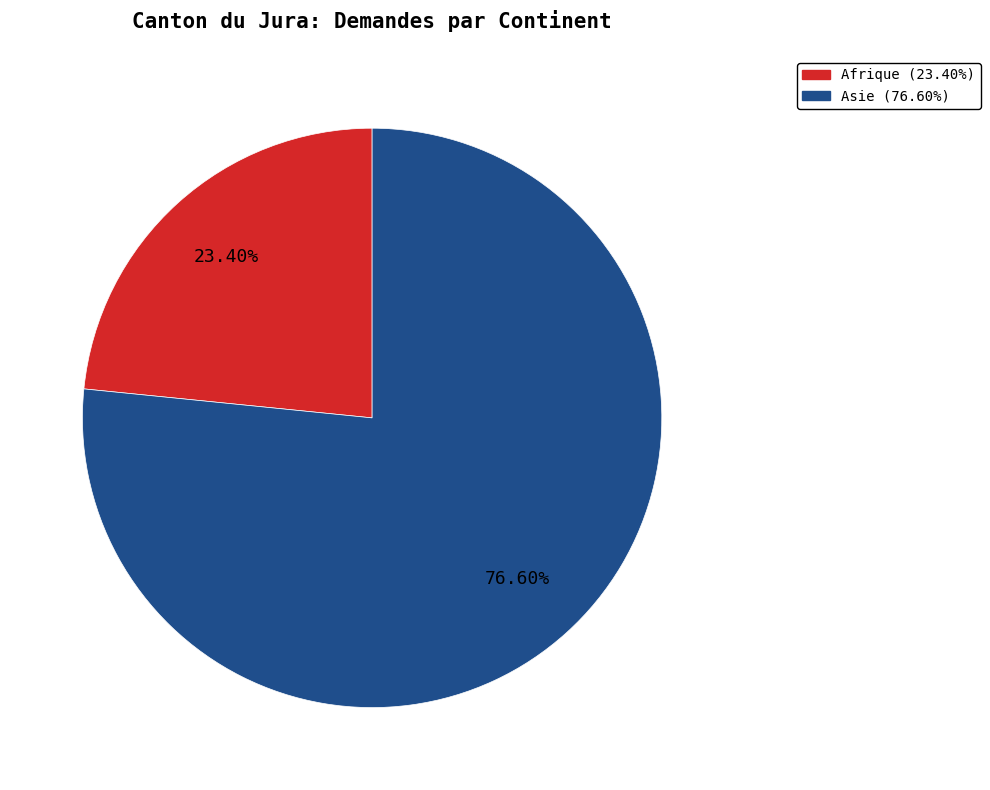

True or false: Afrique accounts for 23% of the total.

True